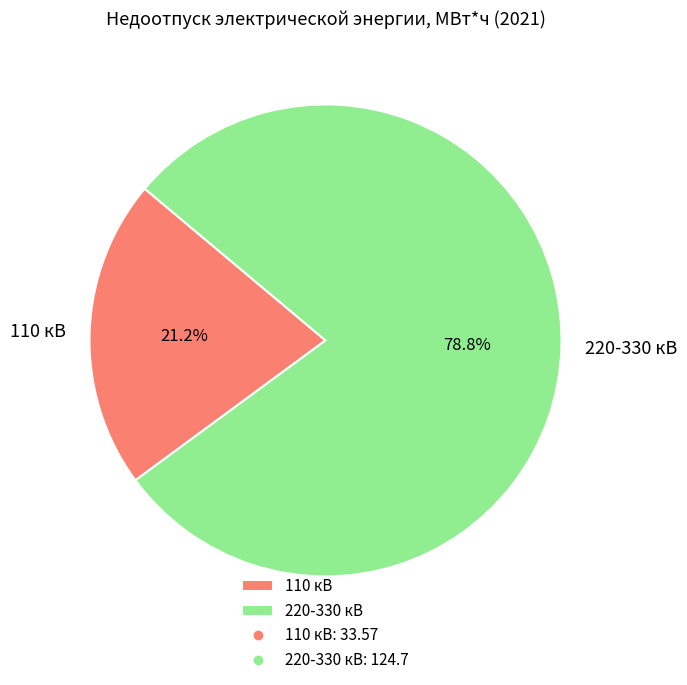

What percentage do 110 кВ and 220-330 кВ together represent?

100.0%